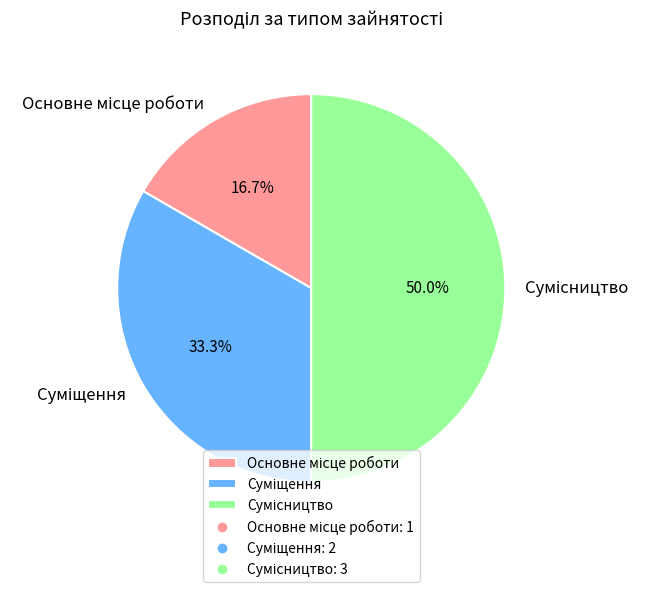

How many segments does this pie chart have?

3